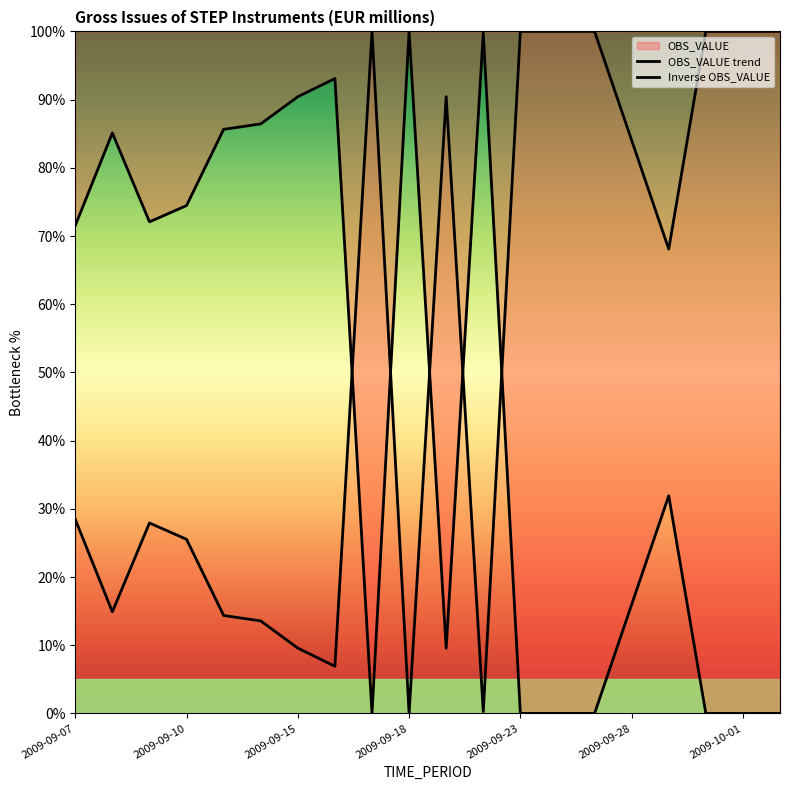

Approximately how many times larger is the value at 2009-09-09 compared to 2009-09-11?

0.8